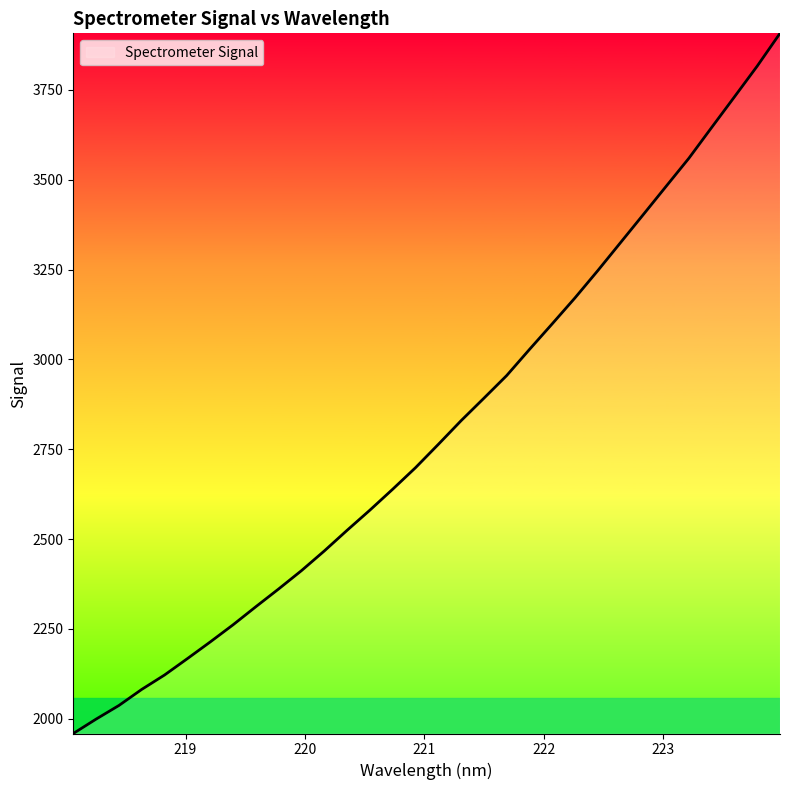

What is the smallest value displayed?

1959.1